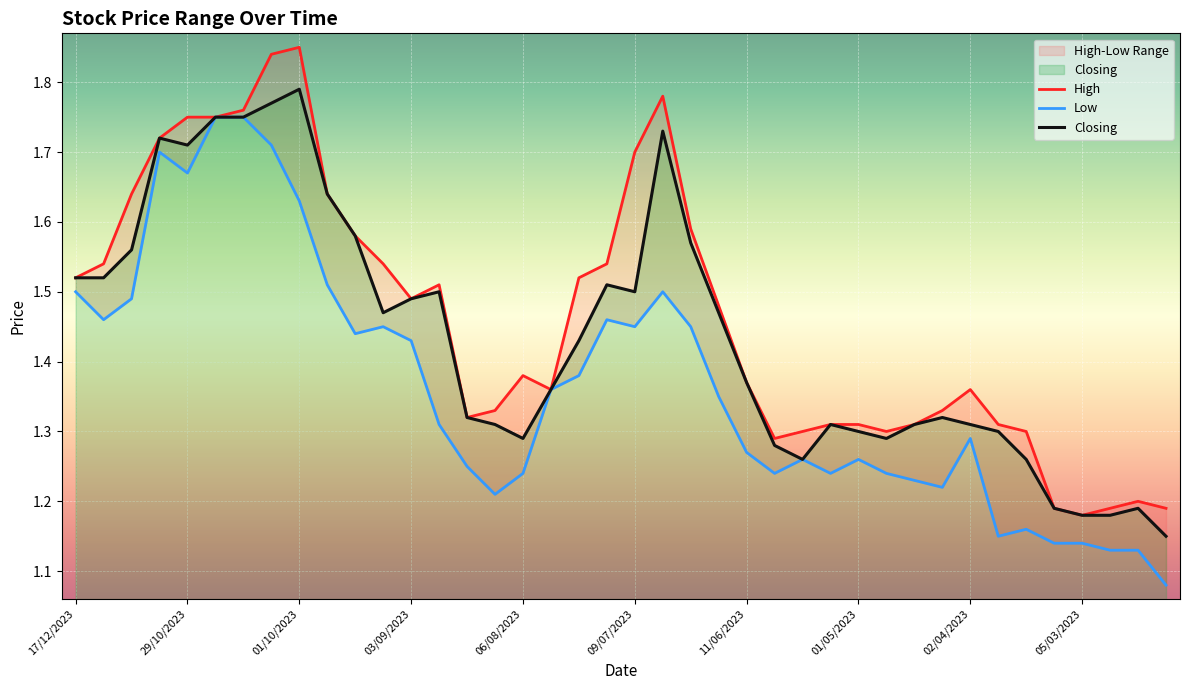

The value of Closing at 05/03/2023 is 0.8. True or false?

False